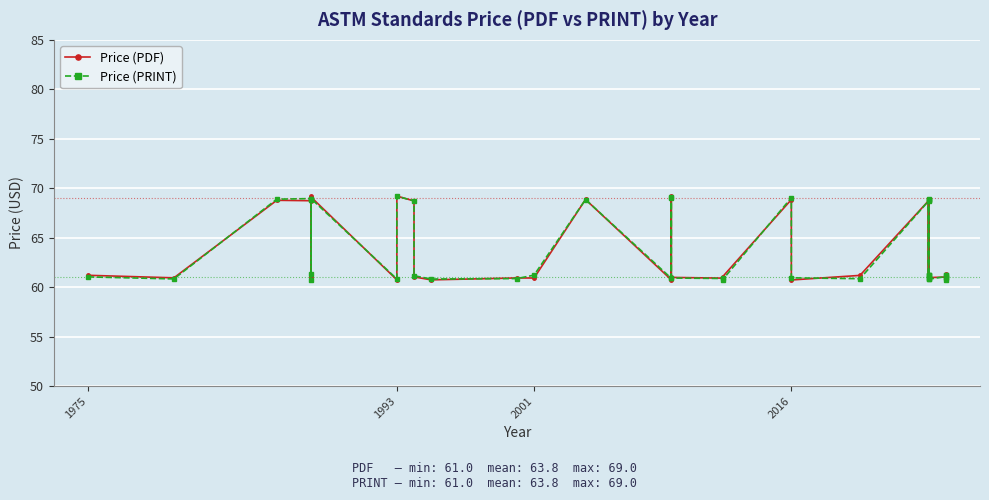

True or false: Price (PRINT) has more than 1 interior local peaks.

True